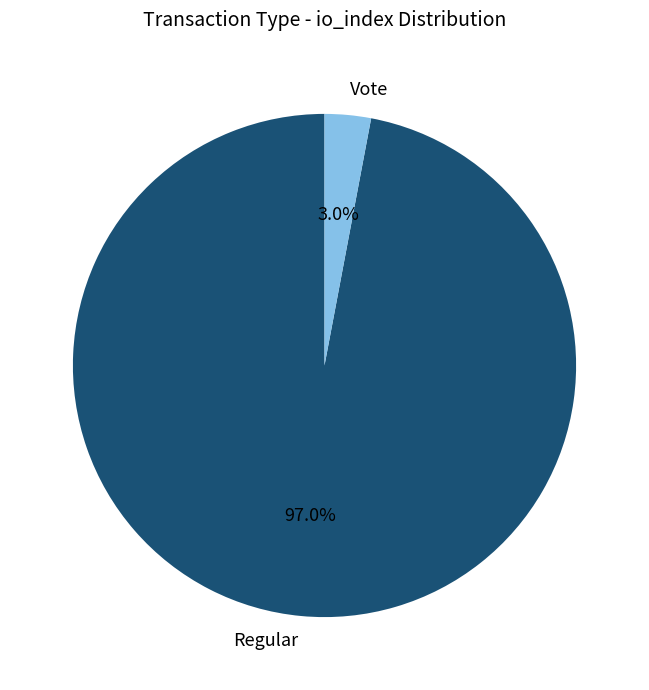

What percentage do Regular and Vote together represent?

100.0%